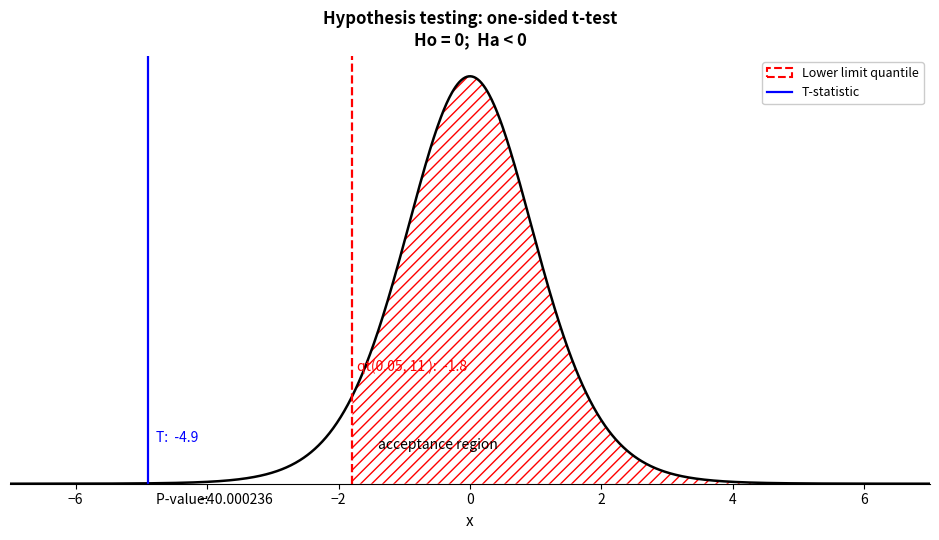

Is this an area chart (filled region under the line)?

No